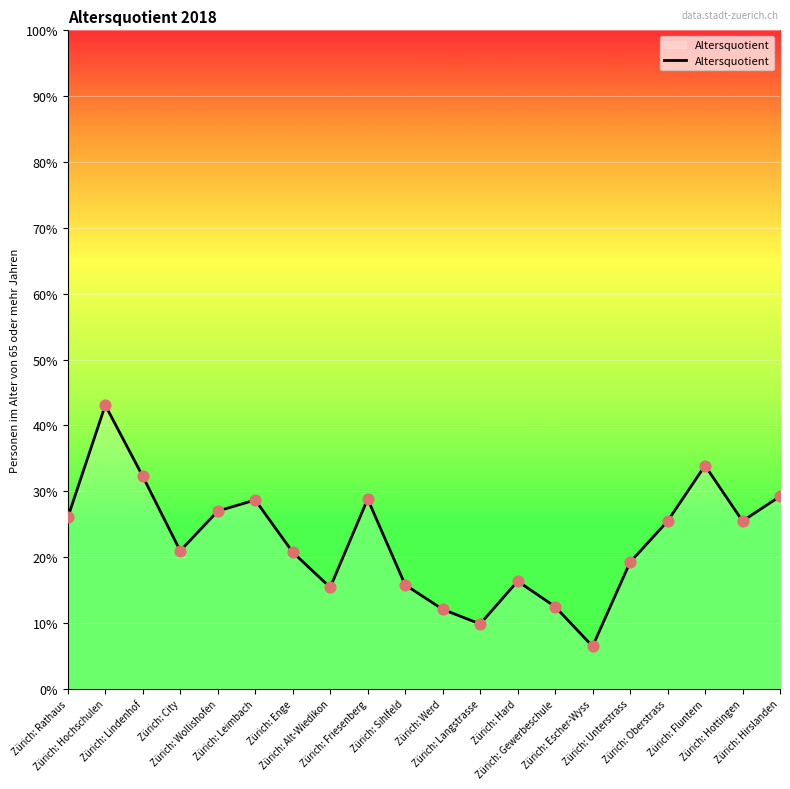

Between Zürich: Friesenberg and Zürich: Werd, which is larger?

Zürich: Friesenberg